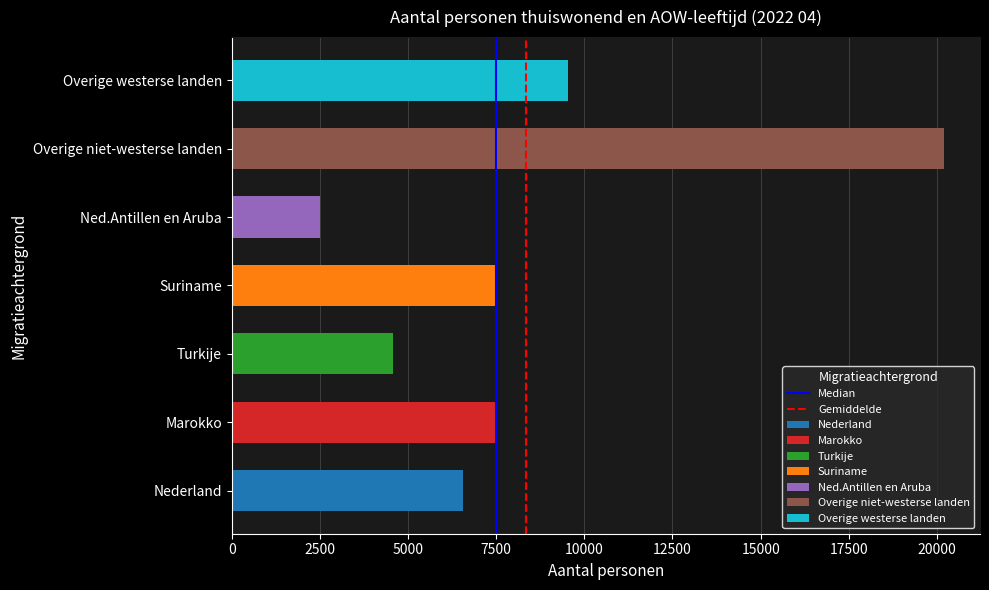

The Median series shows 1 at 2500. True or false?

False